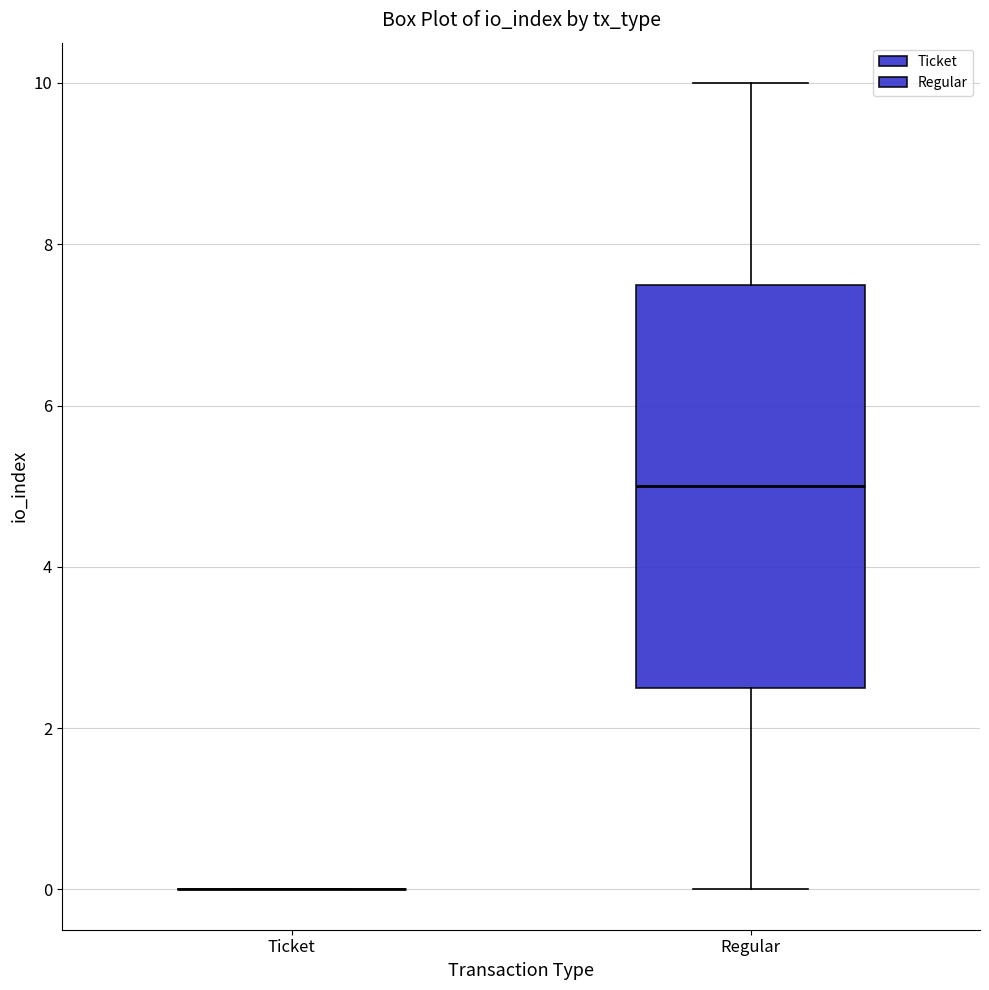

Reading left to right, transcribe this box plot: for each box, give where its median line is, the range the box spans, and where its two whiskers end, as read against the y-axis. The values are not printed on the chart, so give them approximately, as read against the axis.

Ticket: box collapsed to a line at 0.0, whiskers 0.0 to 0.0
Regular: median 5.0, box 2.6 to 7.6, whiskers 0.0 to 10.0